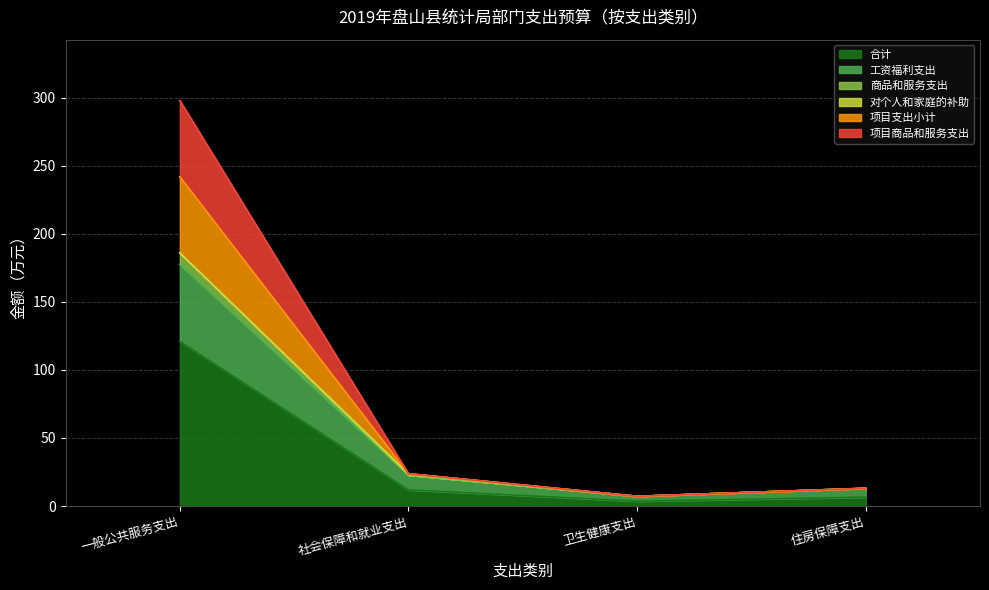

At which label does 商品和服务支出 first exceed 23?

一般公共服务支出